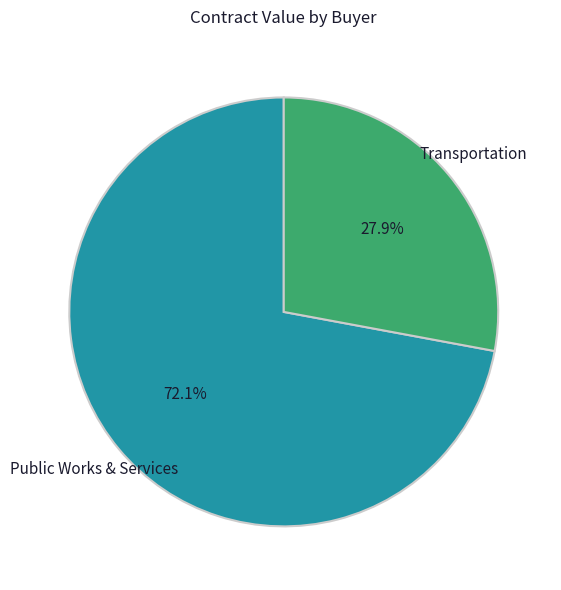

To the nearest percent, what is the combined percentage of Public Works & Services and Transportation?

100%